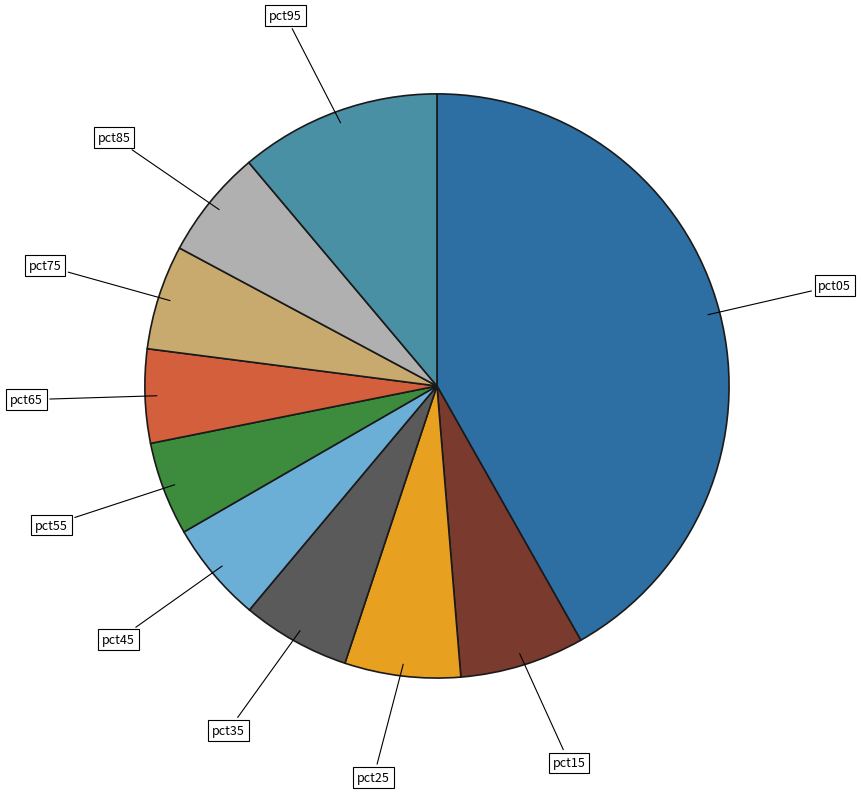

Is there any slice that represents more than half of the pie?

No